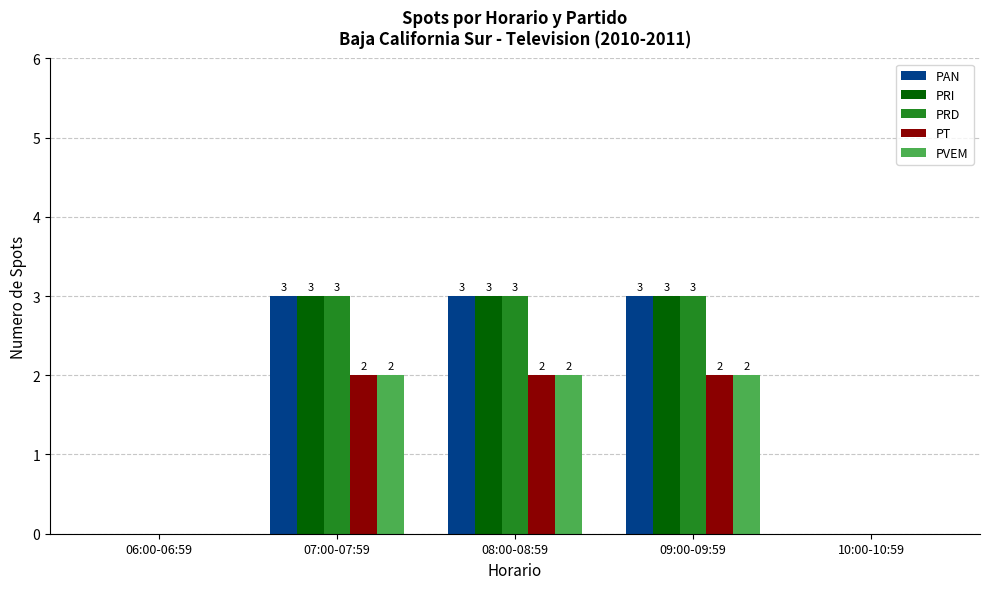

The PRD series shows 3 at 07:00-07:59. True or false?

True